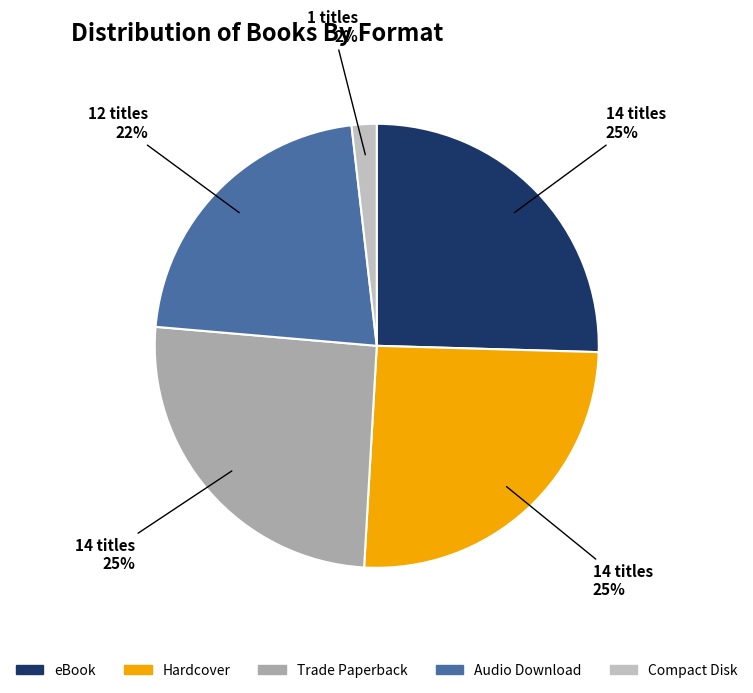

How many segments does this pie chart have?

5